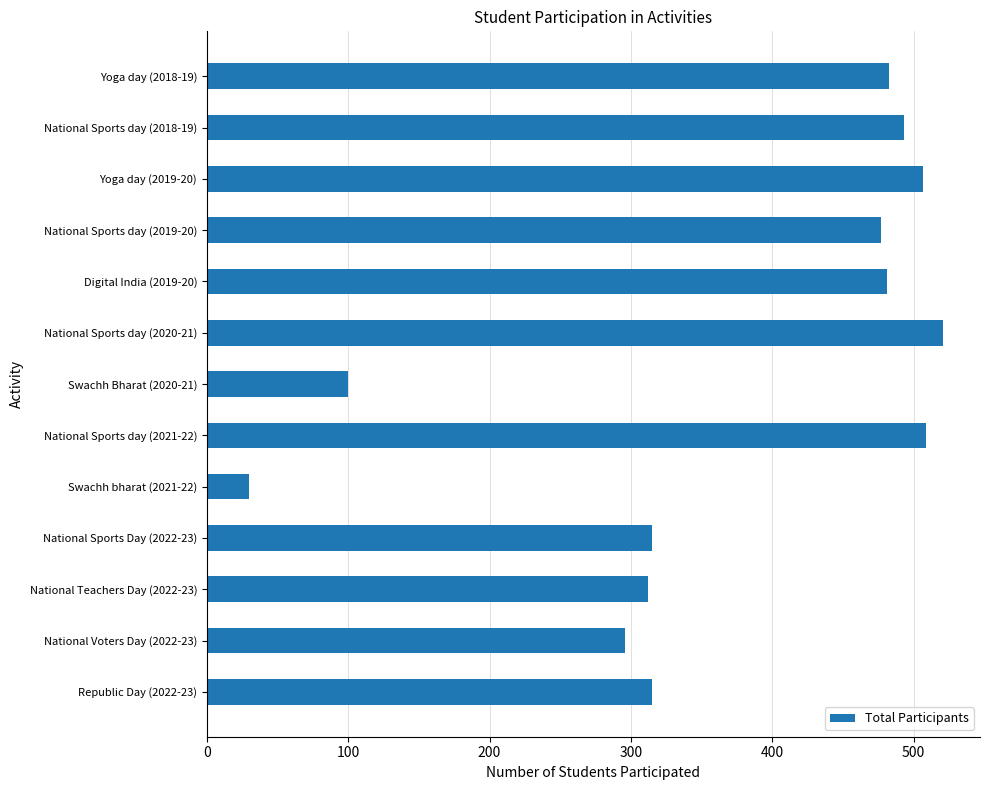

True or false: the data shows 493 at National Sports day (2018-19).

True